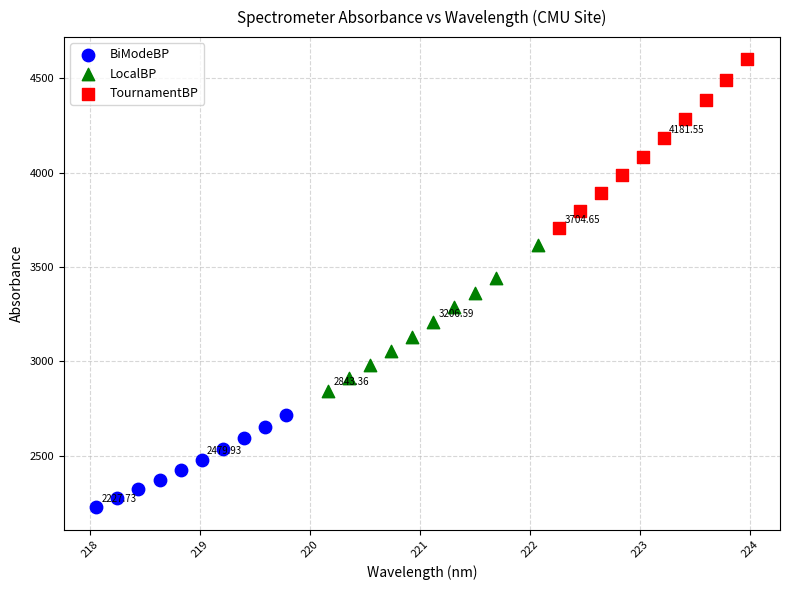

Which series reaches the maximum Y coordinate?

TournamentBP